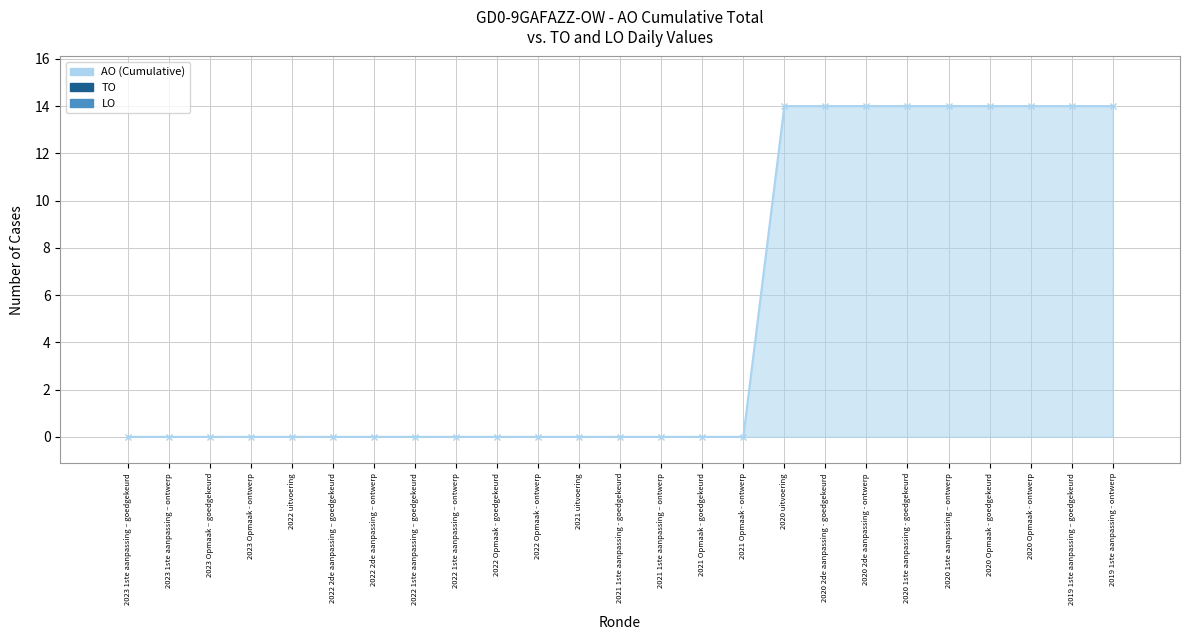

What is the difference between the maximum and minimum values?

14